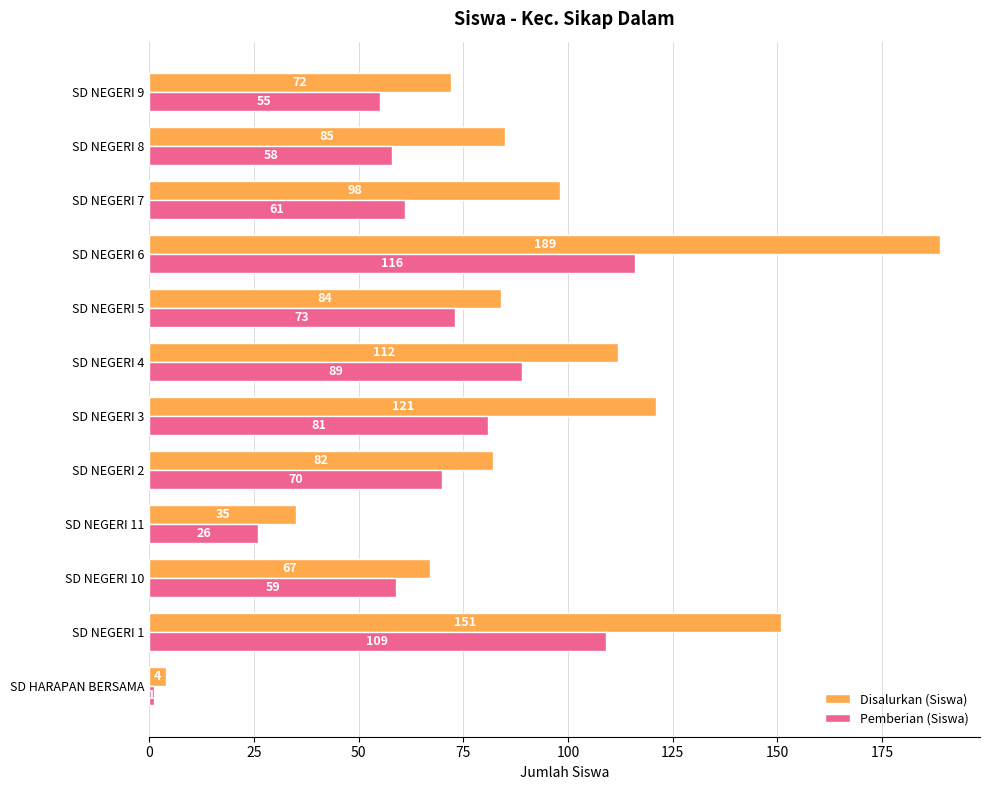

What is the approximate value of Disalurkan (Siswa) at SD NEGERI 4?

112